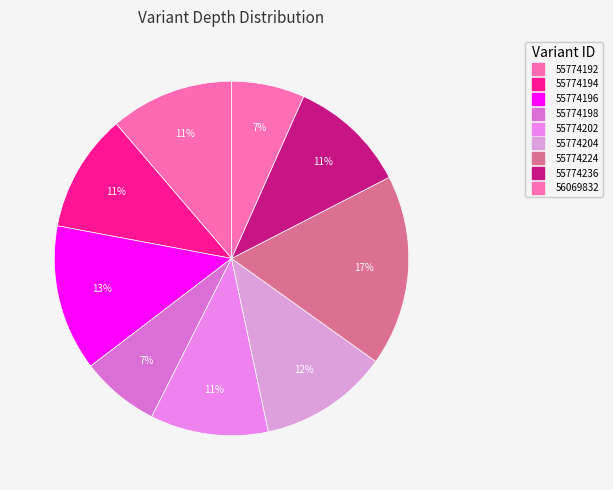

How many slices are in this pie chart?

9